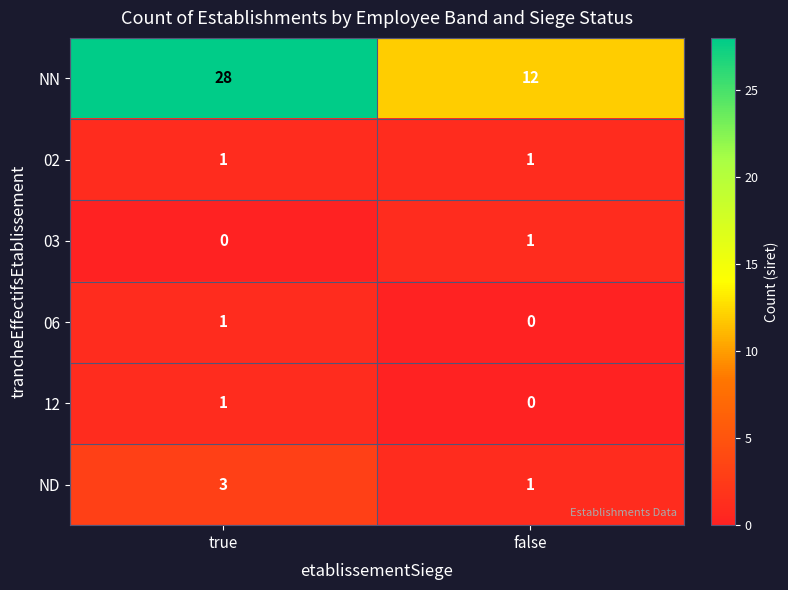

Which category has the highest value across all series?

true